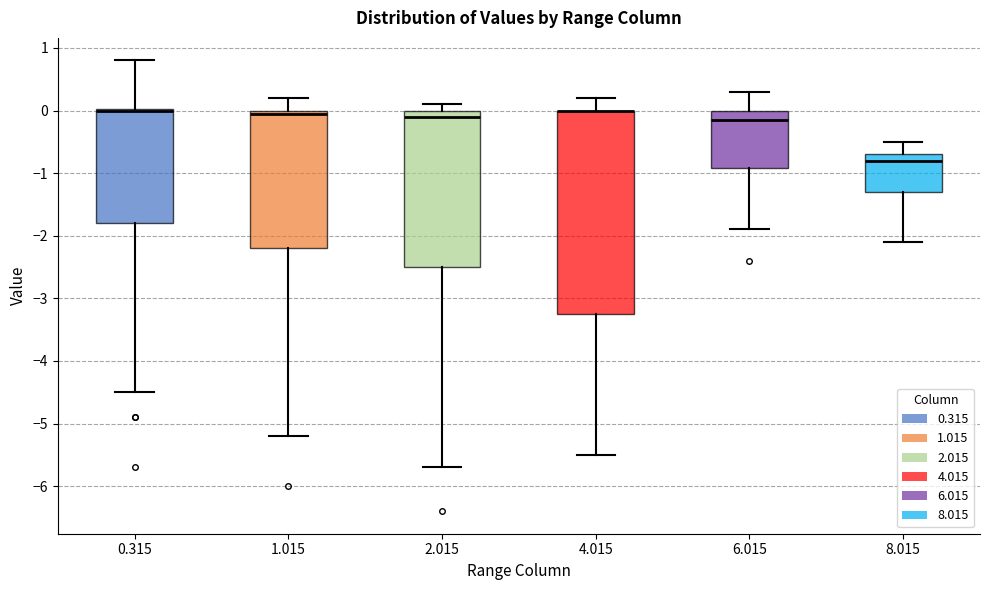

Reading left to right, read every box against the y-axis: the position of its median line, the range the box covers, and the ends of its whiskers. The values are not printed on the chart, so give them approximately, as read against the axis.

0.315: median 0.0 (drawn on the box's upper edge), box -1.8 to 0.0, whiskers -4.5 to 0.8
1.015: median 0.0 (just below the box's upper edge), box -2.2 to 0.0, whiskers -5.2 to 0.2
2.015: median -0.1, box -2.5 to 0.0, whiskers -5.7 to 0.1
4.015: median 0.0 (drawn on the box's upper edge), box -3.2 to 0.0, whiskers -5.5 to 0.2
6.015: median -0.1, box -0.9 to 0.0, whiskers -1.9 to 0.3
8.015: median -0.8, box -1.3 to -0.7, whiskers -2.1 to -0.5